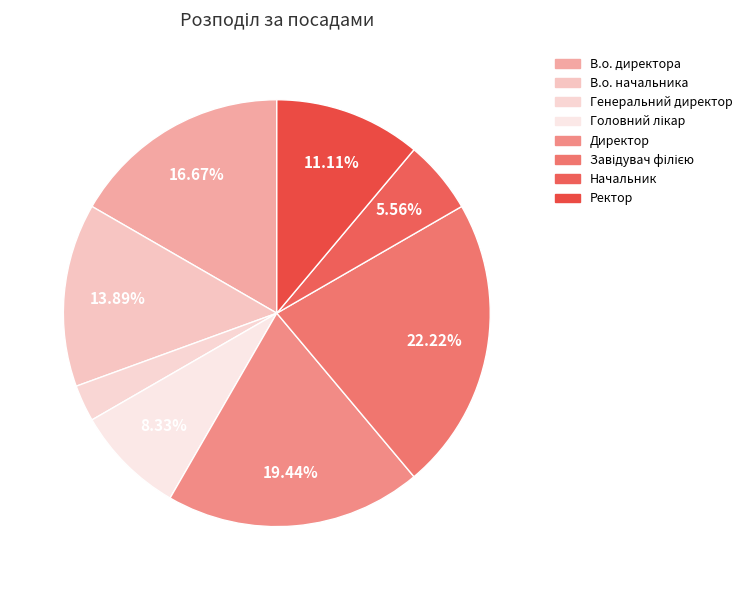

To the nearest percent, what is the difference between the Завідувач філією and В.о. директора slice percentages?

6%